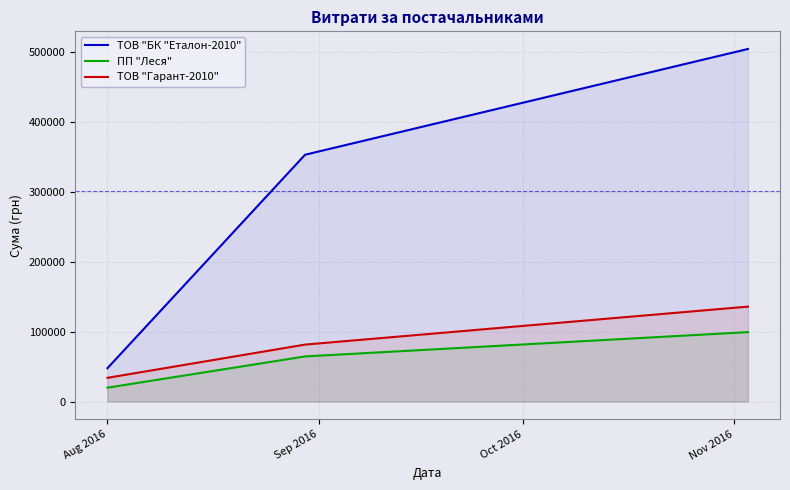

What is the minimum value for ПП "Леся"?

19878.1